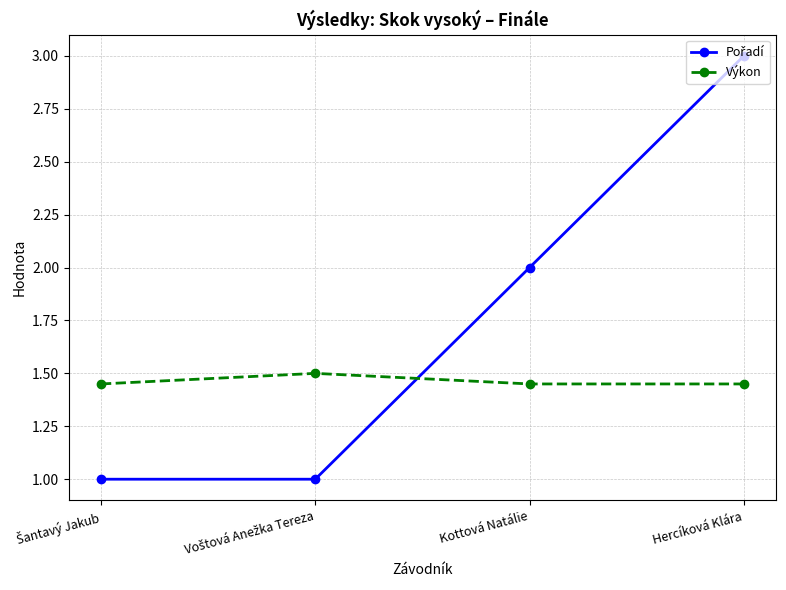

What is the minimum value shown in the chart?

1.0